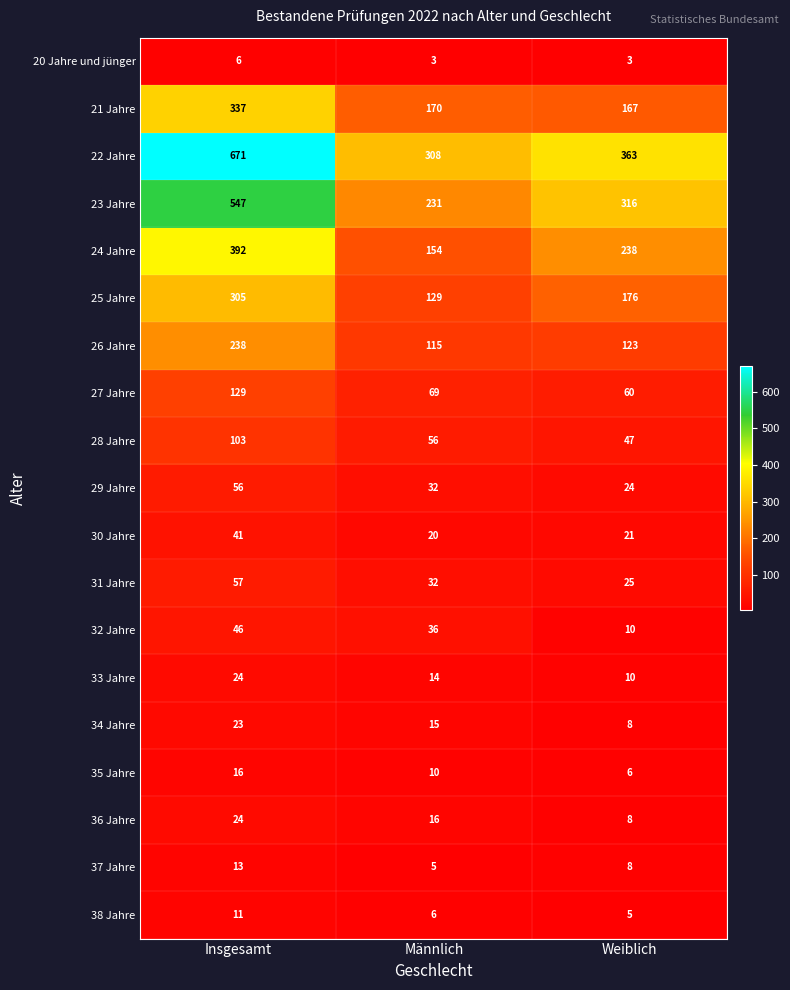

True or false: 37 Jahre has a value of 8 at Weiblich.

True